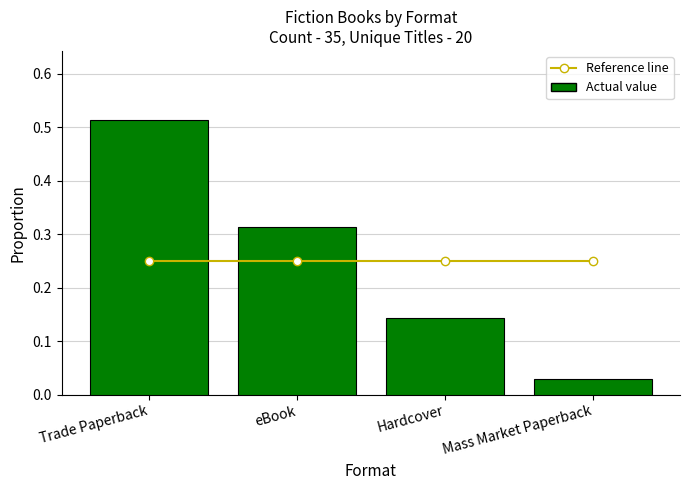

What is the label of the 4th bar from the left?

Mass Market Paperback